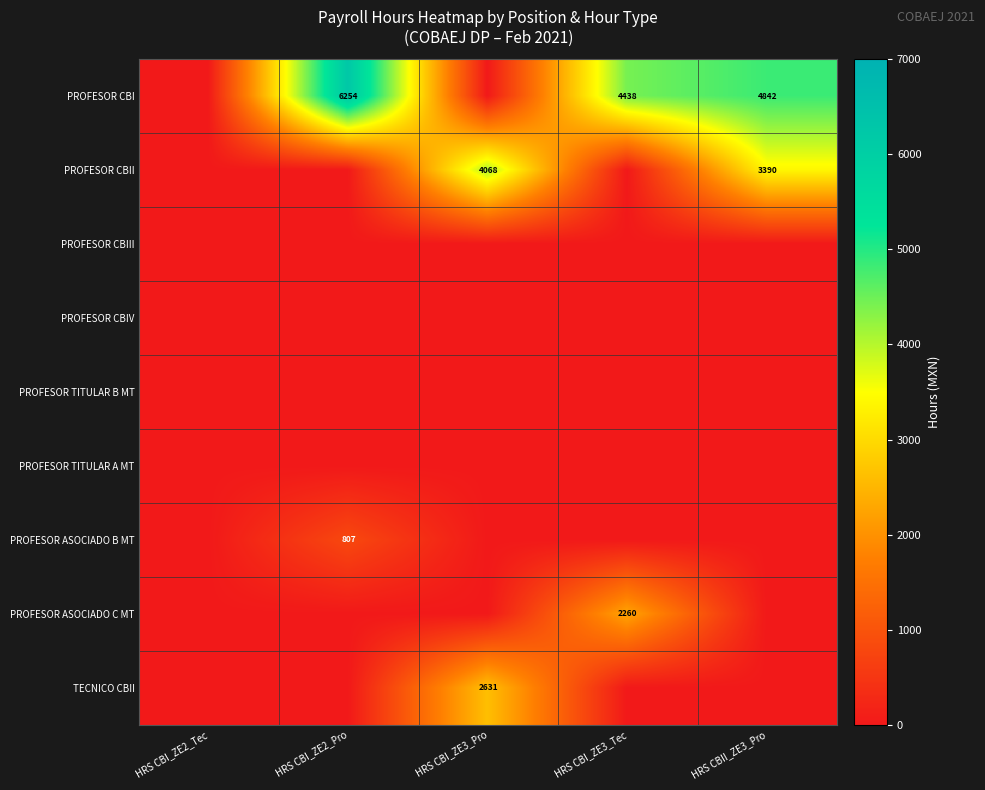

What is the difference between the PROFESOR CBI values at HRS CBII_ZE3_Pro and HRS CBI_ZE3_Tec?

404